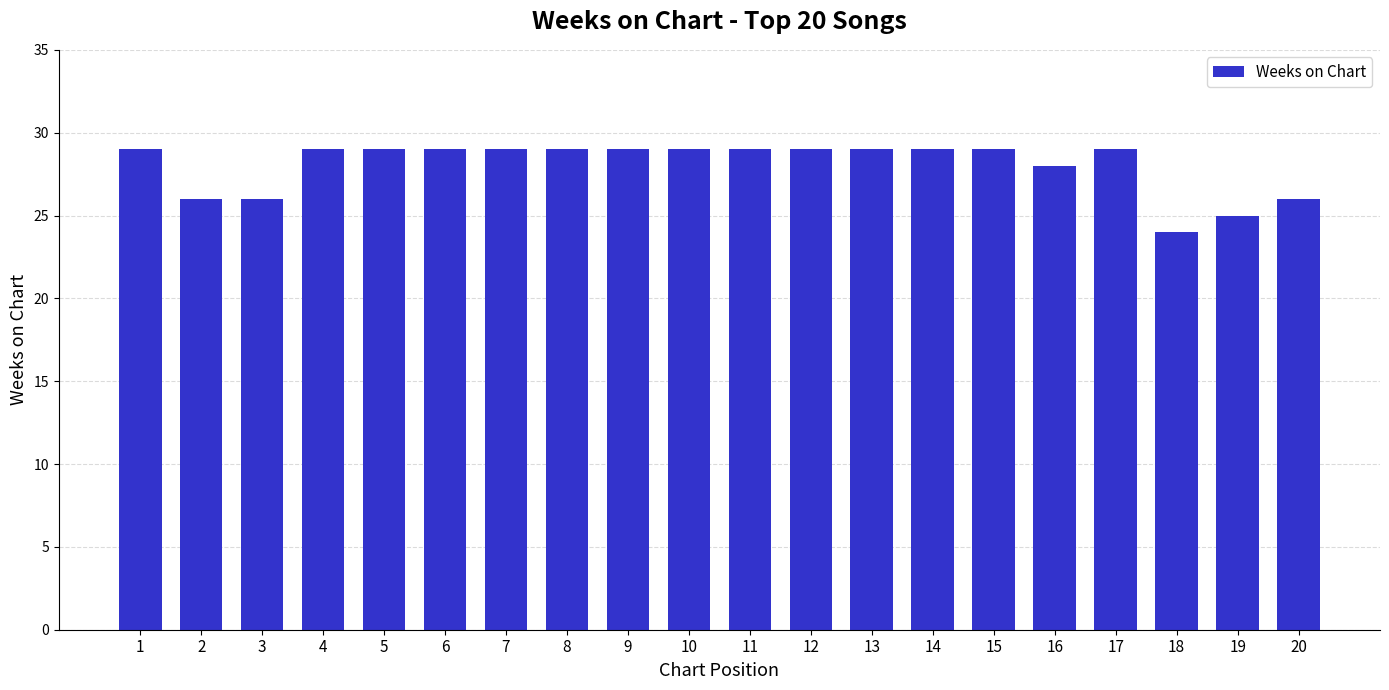

What value does the data have at 13?

29